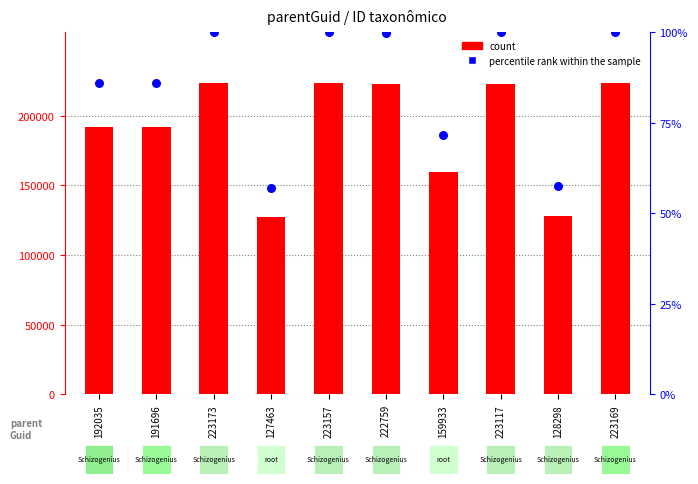

Which series reaches the minimum Y coordinate?

percentile rank within the sample